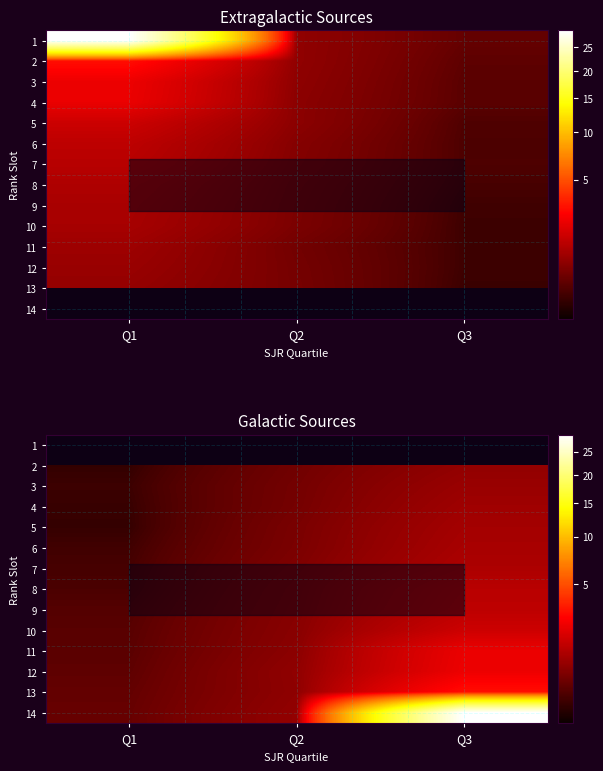

True or false: row_11 has a value of 1.3 at Q3.

False